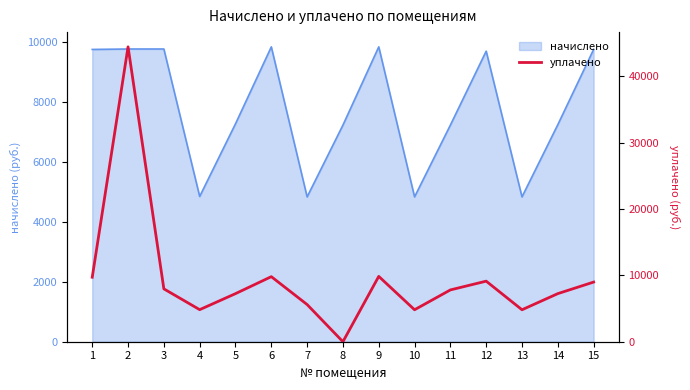

How many lines are shown in the chart?

1